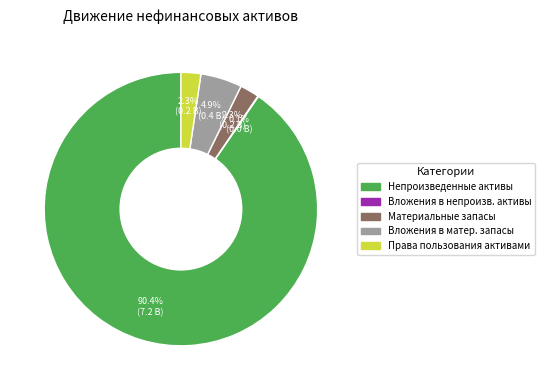

Does any single category account for the majority?

Yes